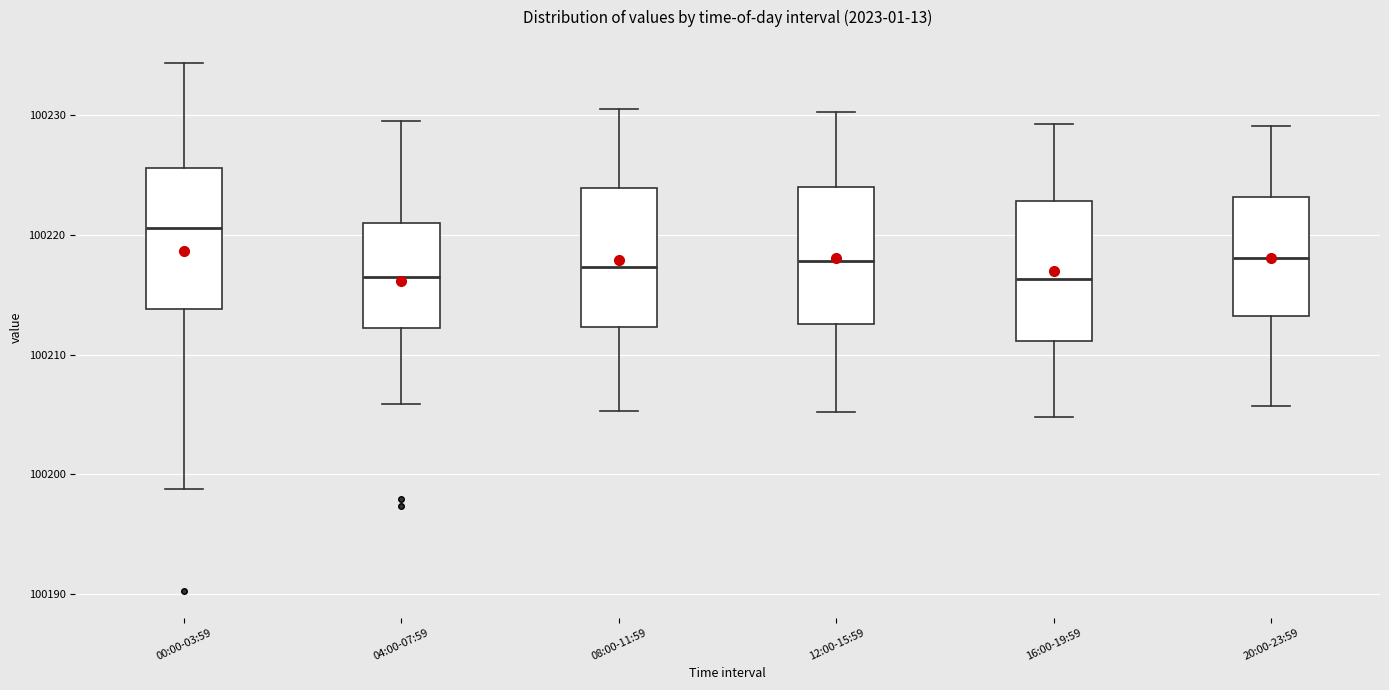

Reading left to right, read every box against the y-axis: the position of its median line, the range the box covers, and the ends of its whiskers. The values are not printed on the chart, so give them approximately, as read against the axis.

00:00-03:59: median 100221, box 100214 to 100226, whiskers 100199 to 100234
04:00-07:59: median 100217, box 100212 to 100221, whiskers 100206 to 100229
08:00-11:59: median 100217, box 100212 to 100224, whiskers 100205 to 100230
12:00-15:59: median 100218, box 100213 to 100224, whiskers 100205 to 100230
16:00-19:59: median 100216, box 100211 to 100223, whiskers 100205 to 100229
20:00-23:59: median 100218, box 100213 to 100223, whiskers 100206 to 100229